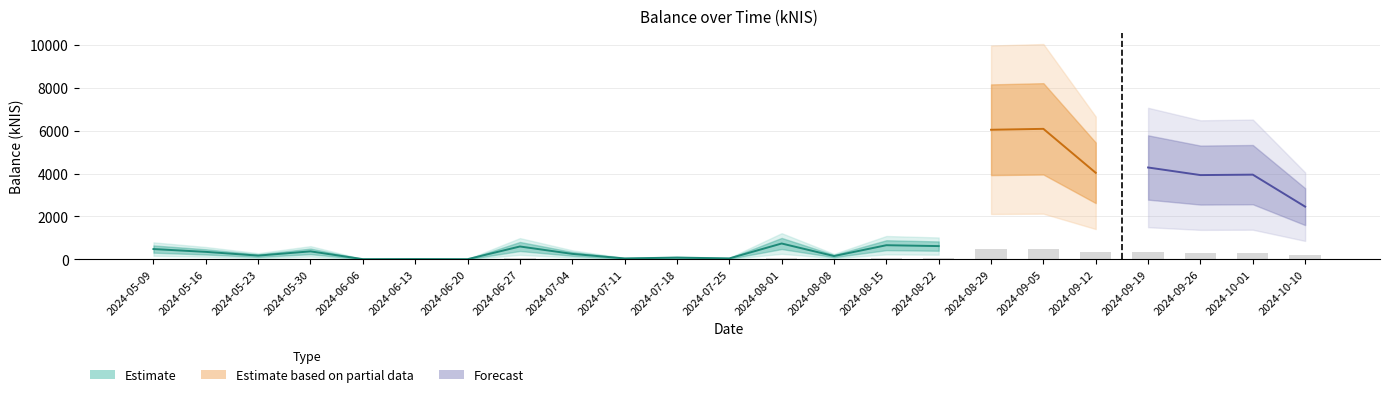

Approximately how many times larger is the value at 2024-05-09 compared to 2024-05-23?

2.8